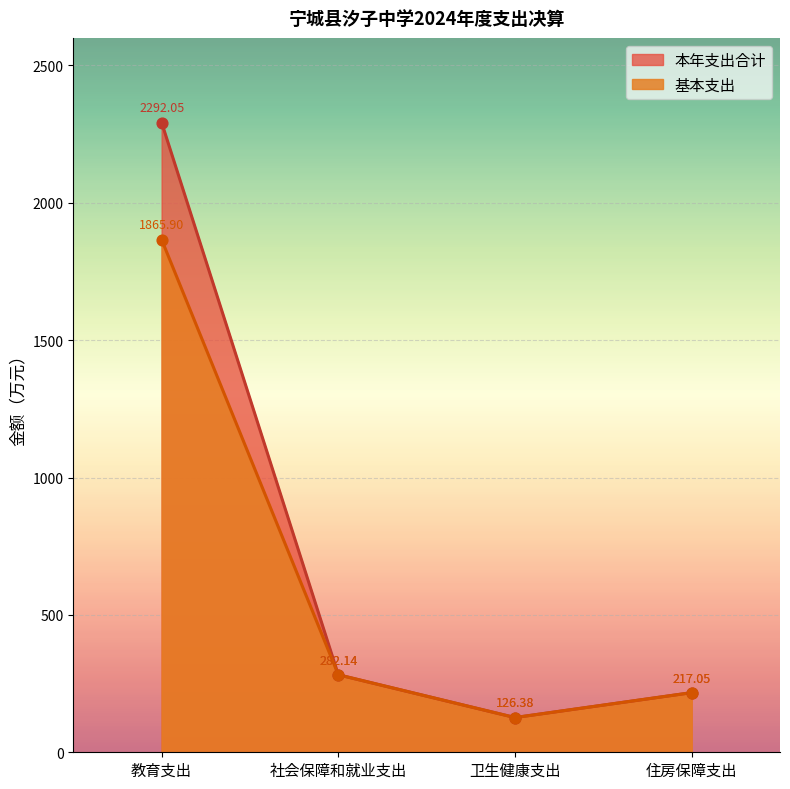

Which series has the widest spread of Y values?

本年支出合计